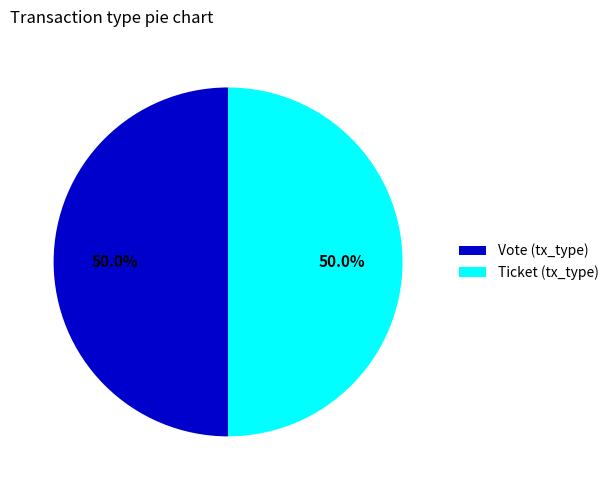

The Ticket slice represents 14% of the pie. True or false?

False